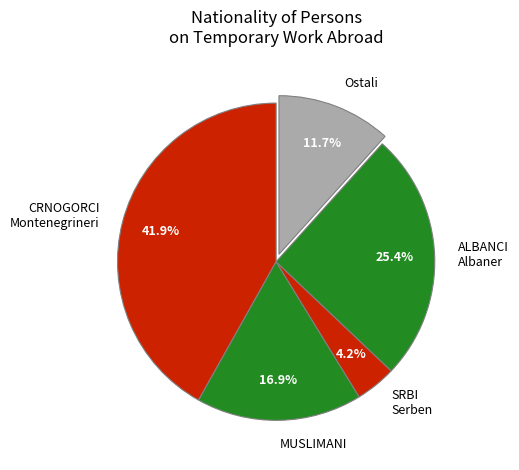

What is the total percentage of SRBI Serben and ALBANCI Albaner?

29.6%